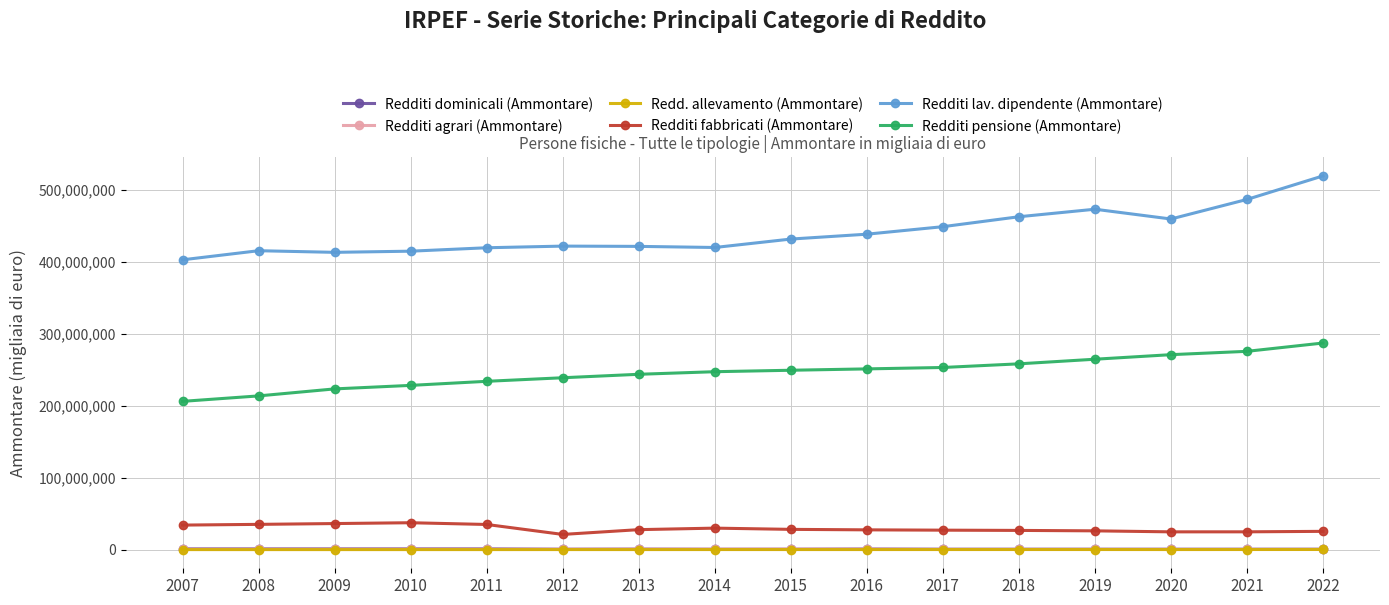

Count the number of data series in this chart.

6